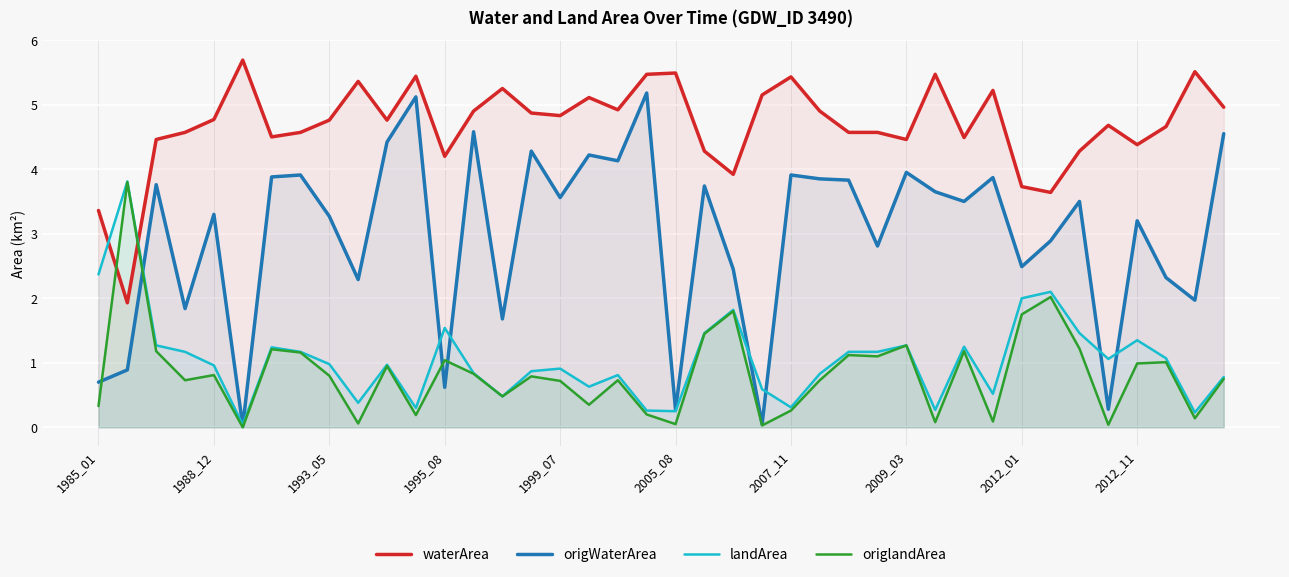

What is the greatest value displayed?

5.7